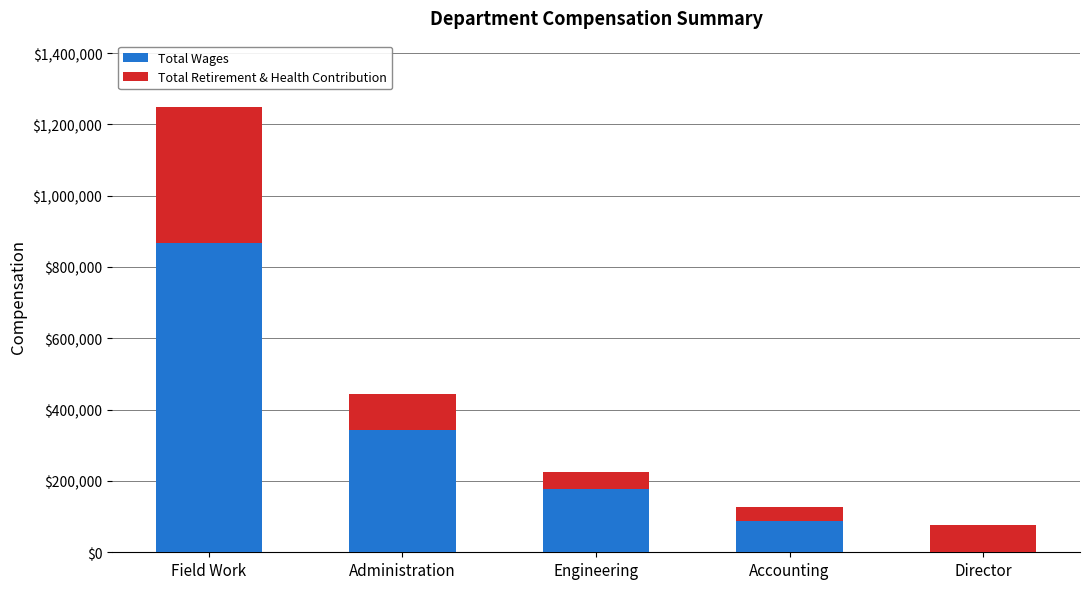

The Total Wages series shows 302982 at Director. True or false?

False